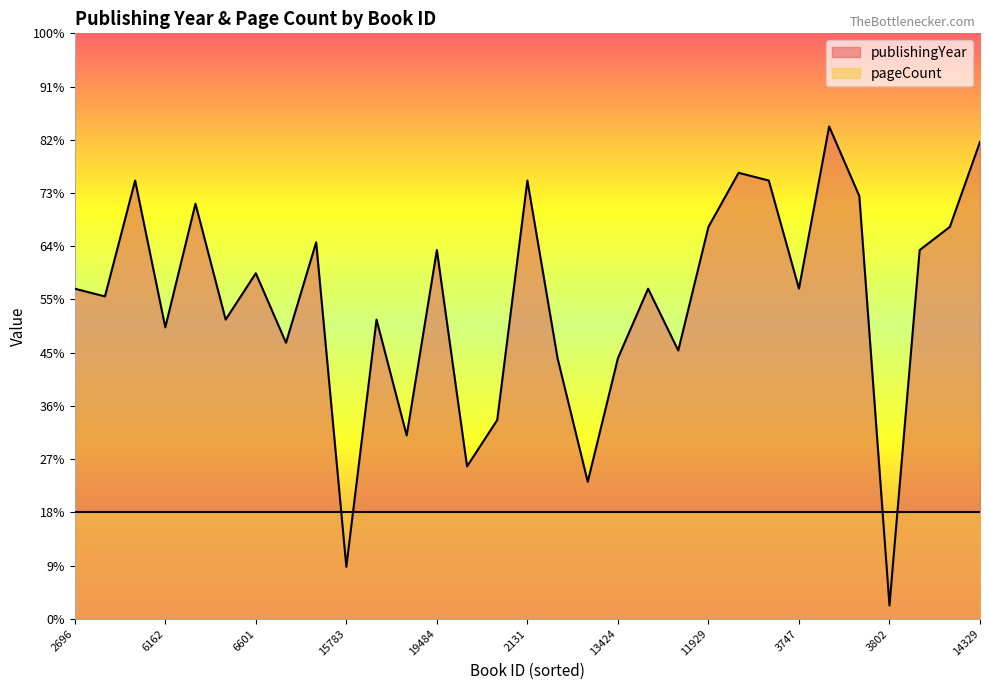

List the labels in order of value, largest first.

20388, 14329, 8350, 2120, 2131, 8353, 3523, 19290, 11929, 2028, 18767, 19484, 5086, 6601, 2696, 19598, 3747, 3233, 3225, 3271, 6162, 8954, 144, 13414, 13424, 18754, 2831, 63, 17773, 15783, 3802